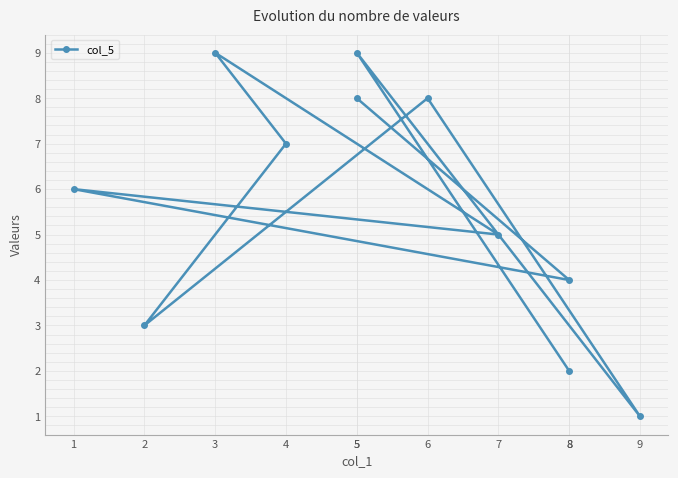

Which has a higher value, 1 or 7?

1